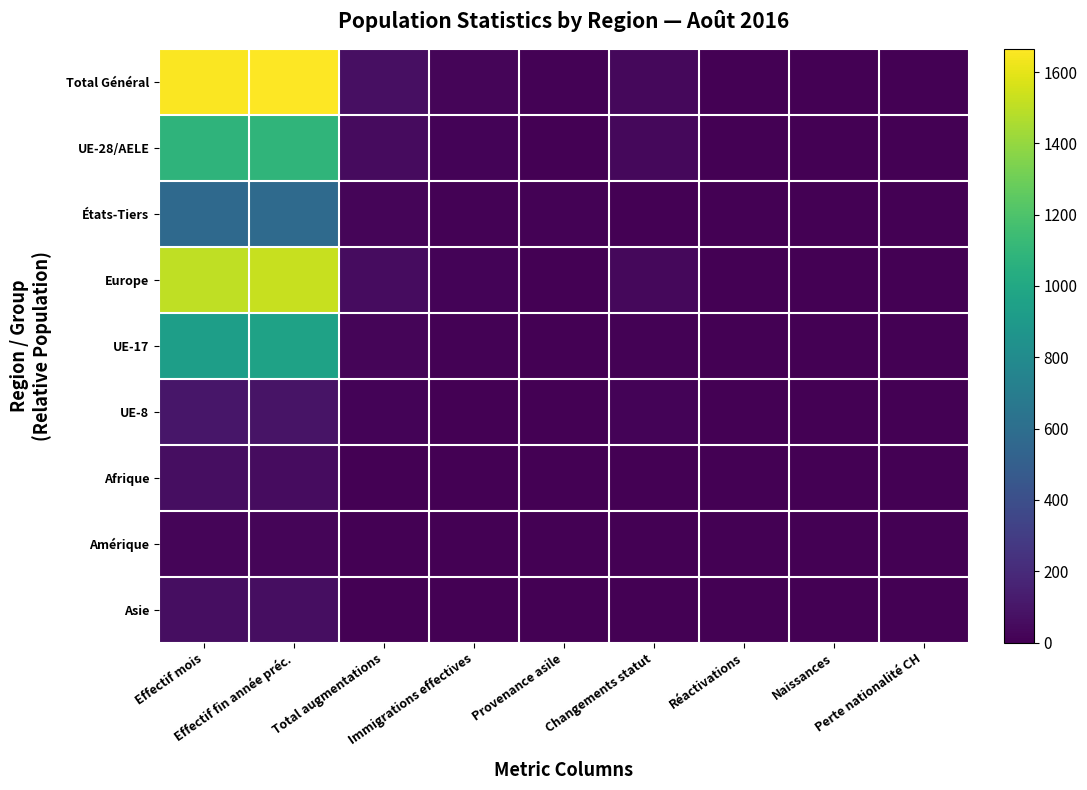

Reading left to right, transcribe all the data shown in this chart.

Total Général: Effectif mois=1655	Effectif fin année préc.=1665	Total augmentations=68	Immigrations effectives=22	Provenance asile=7	Changements statut=34	Réactivations=0	Naissances=5	Perte nationalité CH=0
UE-28/AELE: Effectif mois=1084	Effectif fin année préc.=1088	Total augmentations=48	Immigrations effectives=14	Provenance asile=0	Changements statut=33	Réactivations=0	Naissances=1	Perte nationalité CH=0
États-Tiers: Effectif mois=571	Effectif fin année préc.=577	Total augmentations=20	Immigrations effectives=8	Provenance asile=7	Changements statut=1	Réactivations=0	Naissances=4	Perte nationalité CH=0
Europe: Effectif mois=1506	Effectif fin année préc.=1523	Total augmentations=55	Immigrations effectives=18	Provenance asile=0	Changements statut=33	Réactivations=0	Naissances=4	Perte nationalité CH=0
UE-17: Effectif mois=934	Effectif fin année préc.=957	Total augmentations=26	Immigrations effectives=13	Provenance asile=0	Changements statut=13	Réactivations=0	Naissances=0	Perte nationalité CH=0
UE-8: Effectif mois=101	Effectif fin année préc.=86	Total augmentations=19	Immigrations effectives=0	Provenance asile=0	Changements statut=19	Réactivations=0	Naissances=0	Perte nationalité CH=0
Afrique: Effectif mois=62	Effectif fin année préc.=57	Total augmentations=6	Immigrations effectives=1	Provenance asile=4	Changements statut=0	Réactivations=0	Naissances=1	Perte nationalité CH=0
Amérique: Effectif mois=25	Effectif fin année préc.=22	Total augmentations=3	Immigrations effectives=3	Provenance asile=0	Changements statut=0	Réactivations=0	Naissances=0	Perte nationalité CH=0
Asie: Effectif mois=61	Effectif fin année préc.=61	Total augmentations=4	Immigrations effectives=0	Provenance asile=3	Changements statut=1	Réactivations=0	Naissances=0	Perte nationalité CH=0